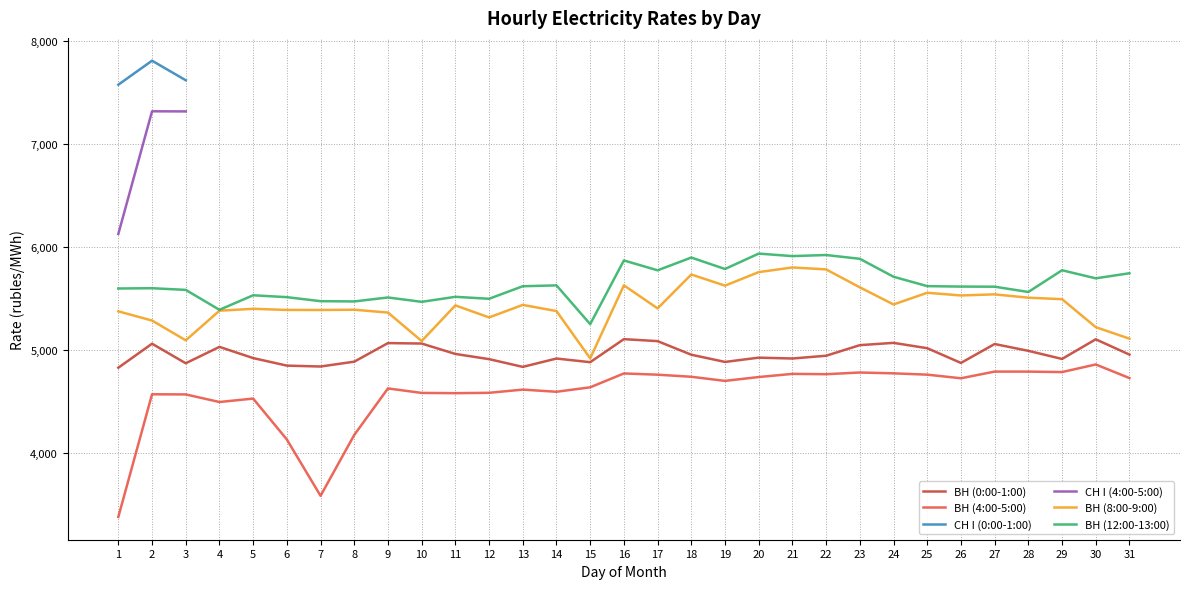

What is the difference between the maximum and second lowest values in the ВН (8:00-9:00) series?

713.4